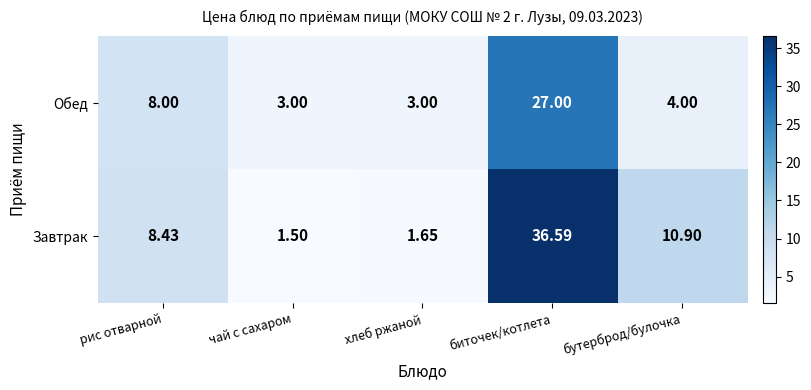

At which label does Обед reach its peak?

биточек/котлета